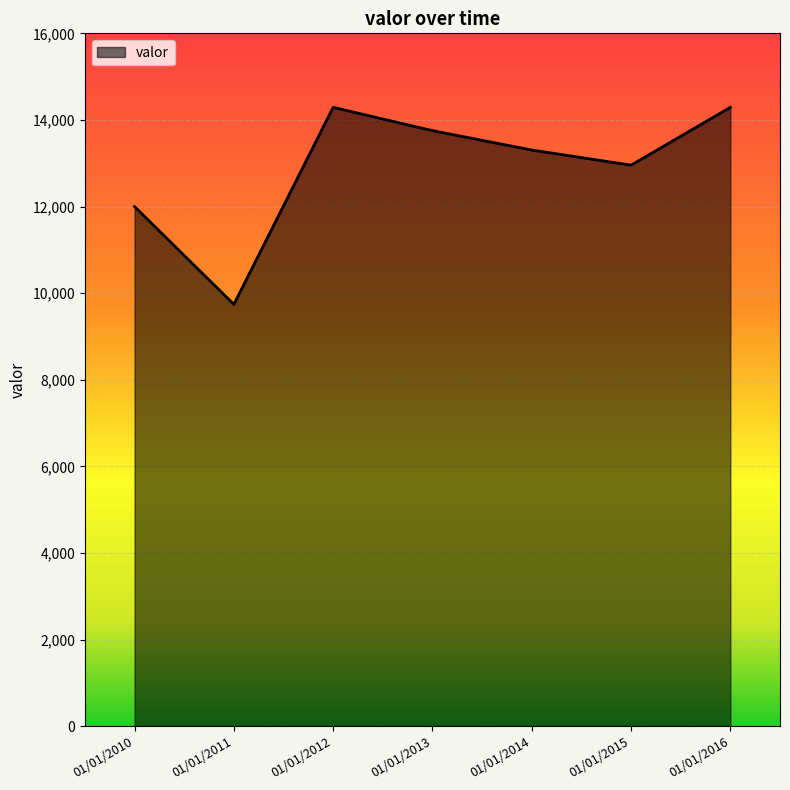

What is the sum of all values?

90334